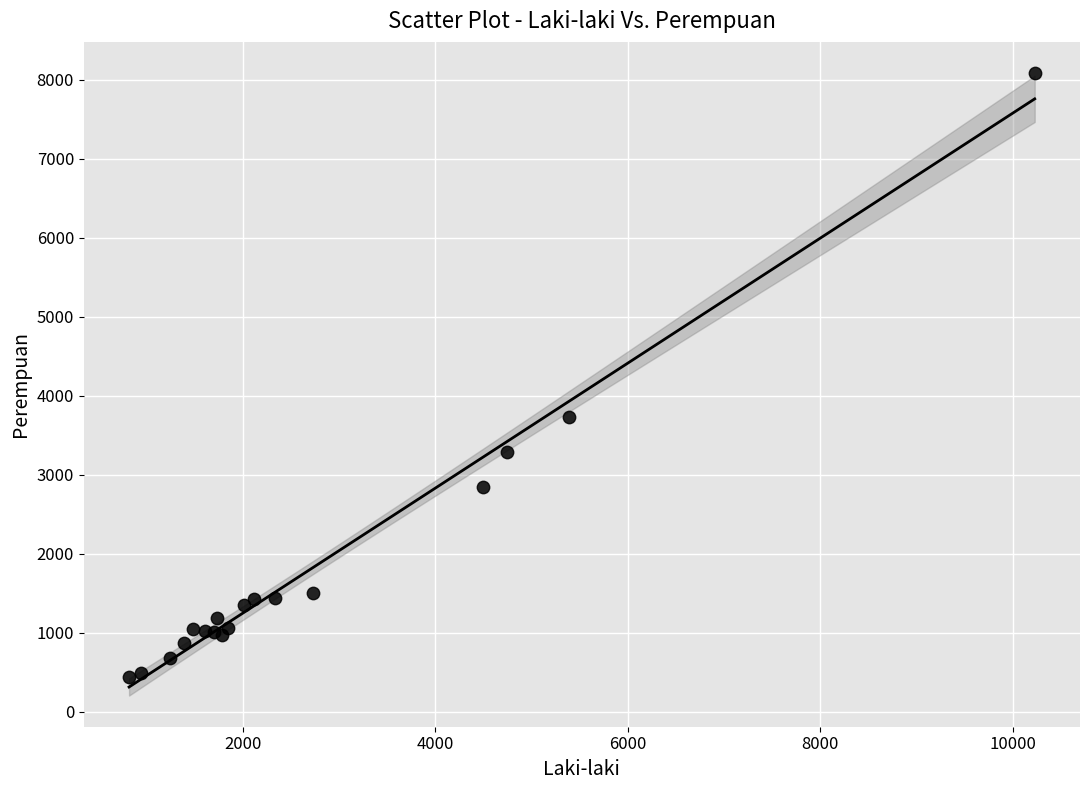

What Y value in the scatter plot is closest to 4262?

3731